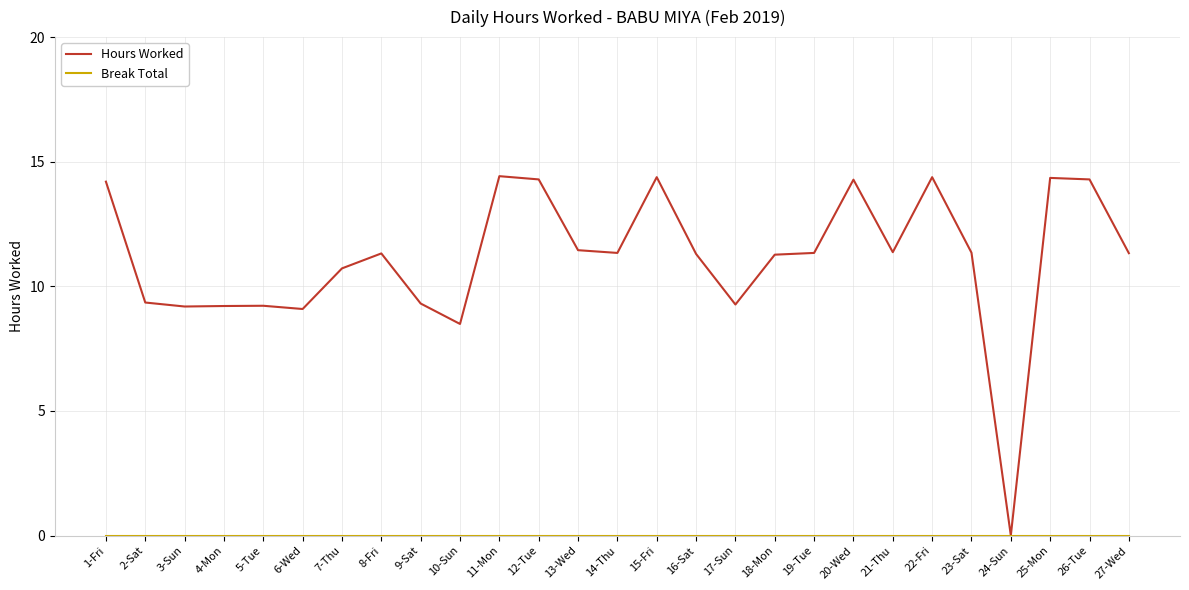

Is this an area chart (filled region under the line)?

No